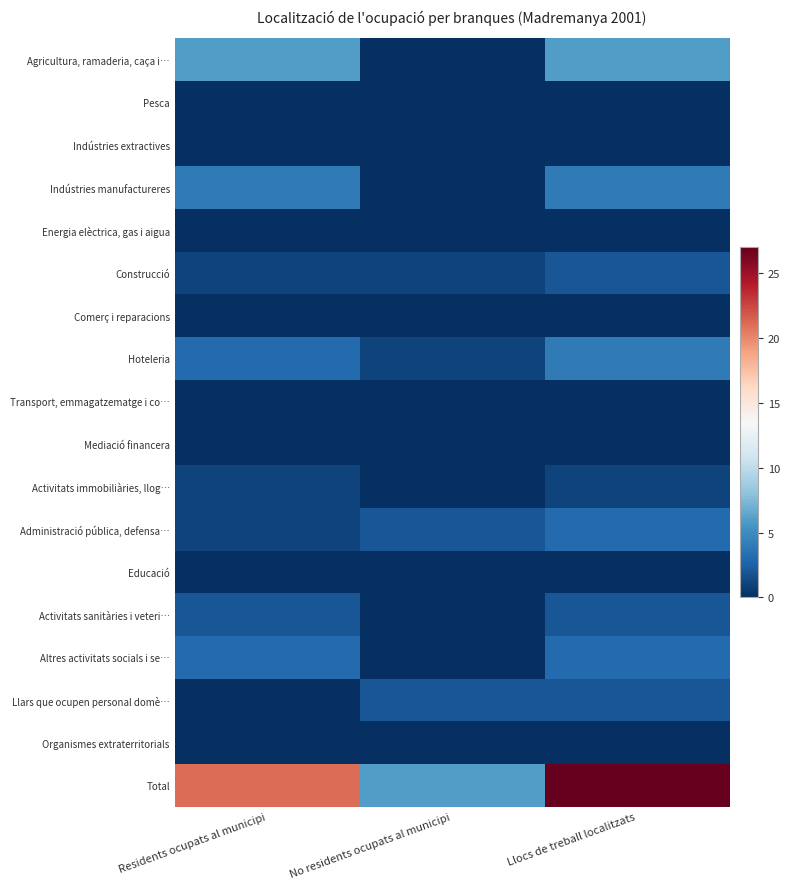

Rank the series by their maximum value, from lowest to highest.

Pesca, Indústries extractives, Energia elèctrica, gas i aigua, Comerç i reparacions, Transport, emmagatzematge i co…, Mediació financera, Educació, Organismes extraterritorials, Activitats immobiliàries, llog…, Construcció, Activitats sanitàries i veteri…, Llars que ocupen personal domè…, Administració pública, defensa…, Altres activitats socials i se…, Indústries manufactureres, Hoteleria, Agricultura, ramaderia, caça i…, Total